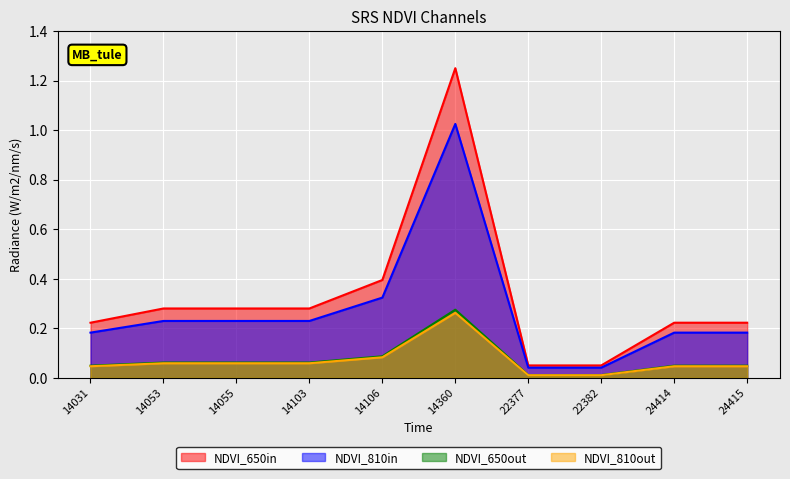

Rank the categories by value from lowest to highest.

22377, 22382, 14031, 24414, 24415, 14053, 14055, 14103, 14106, 14360